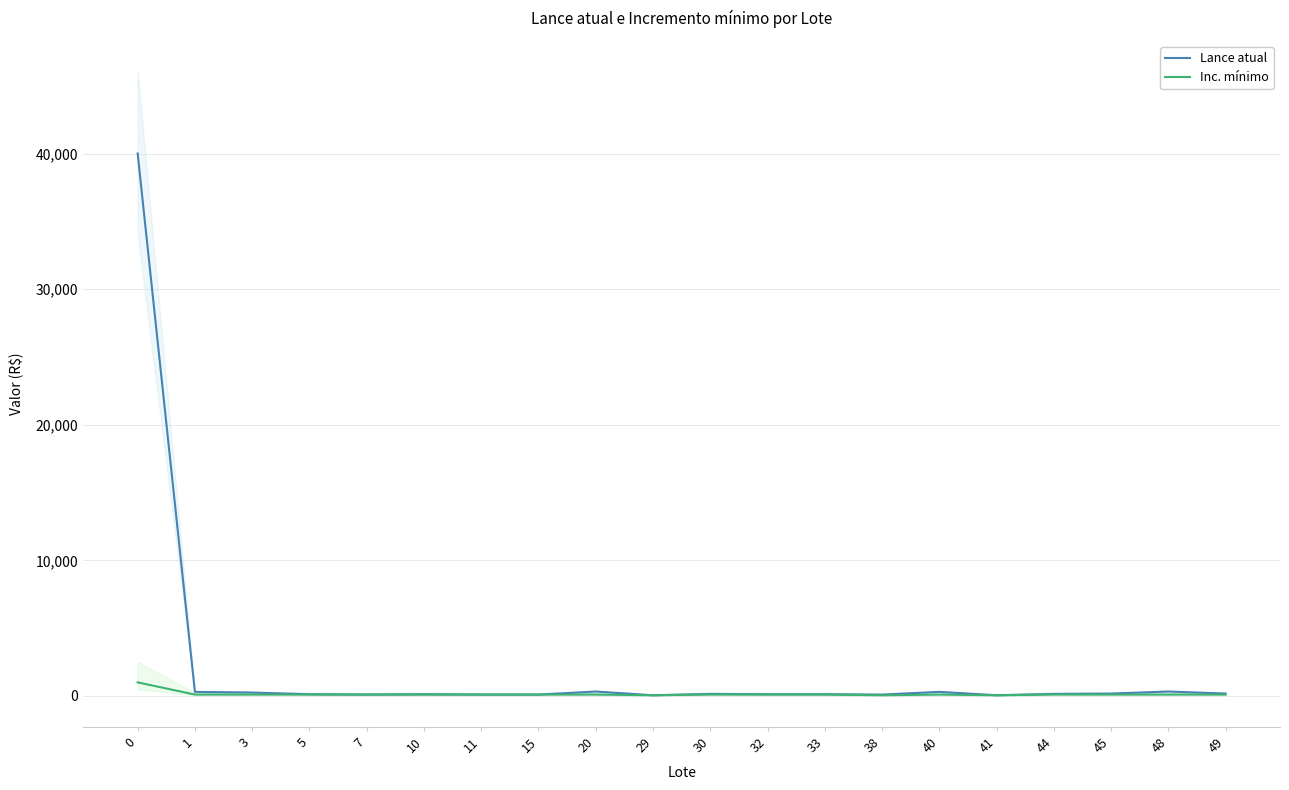

What are all the series names shown in the legend?

Lance atual, Inc. mínimo